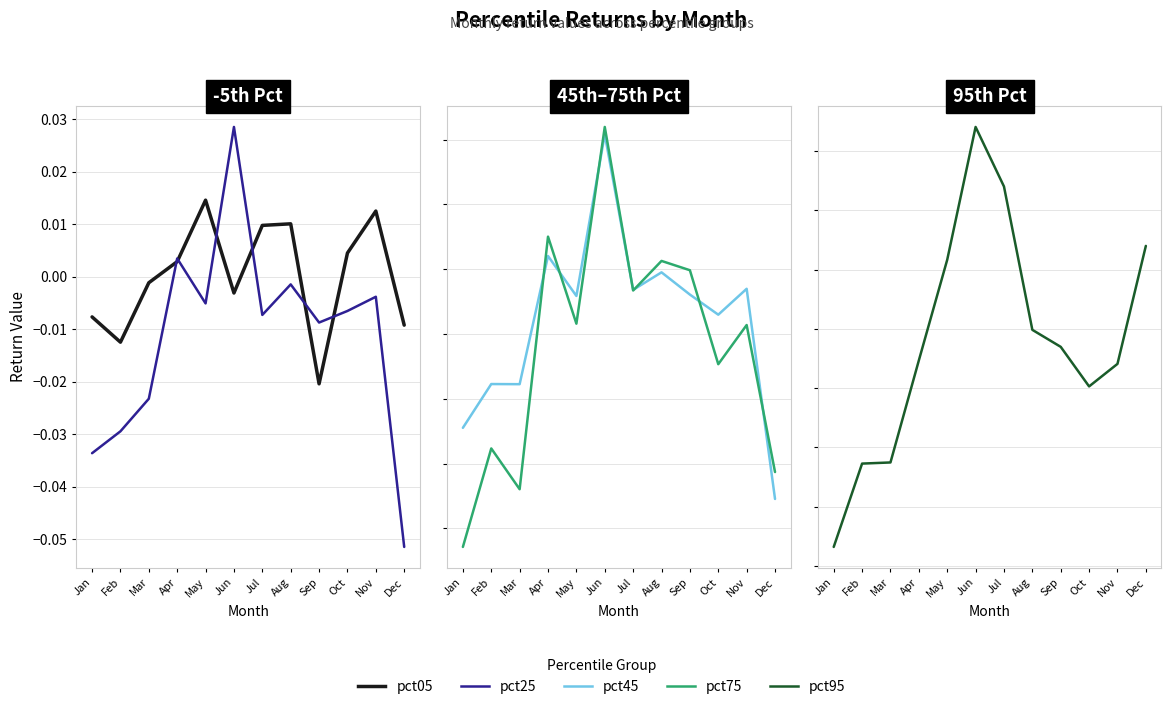

At which category does pct95 reach its first local valley?

Oct